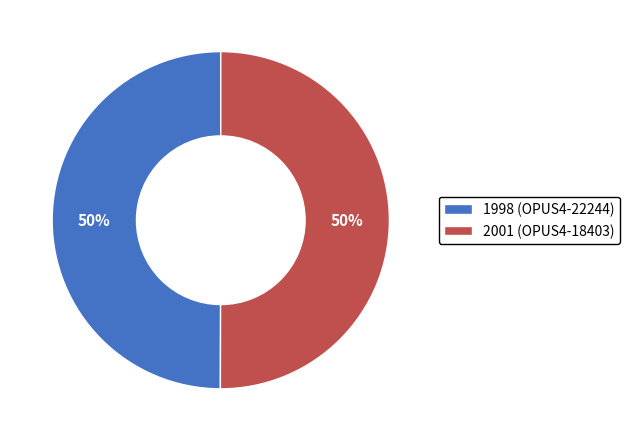

To the nearest percent, what portion does 2001 (OPUS4-18403) represent?

50%